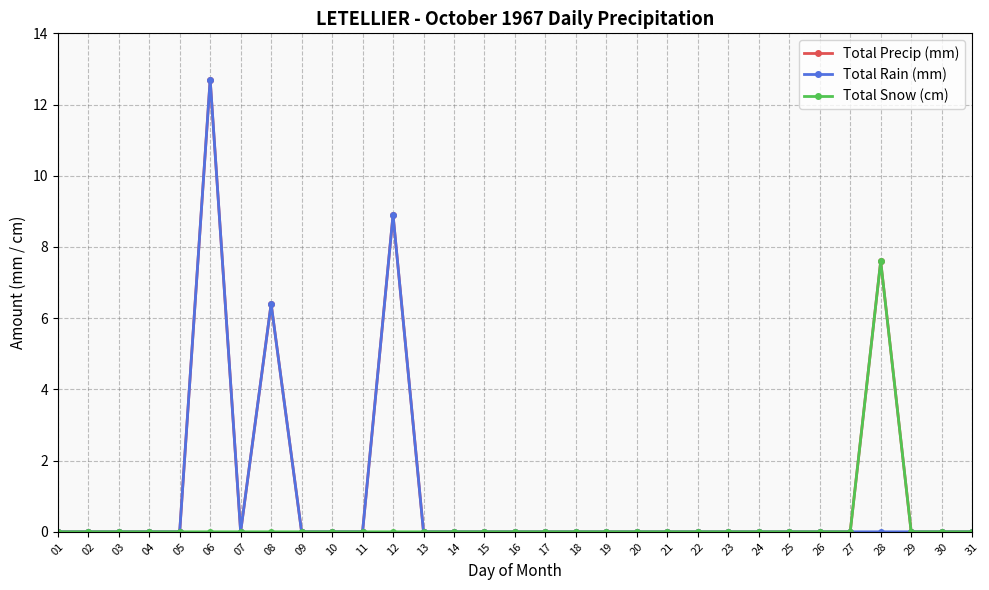

True or false: Total Rain (mm) has more than 2 points higher than both neighbors.

True